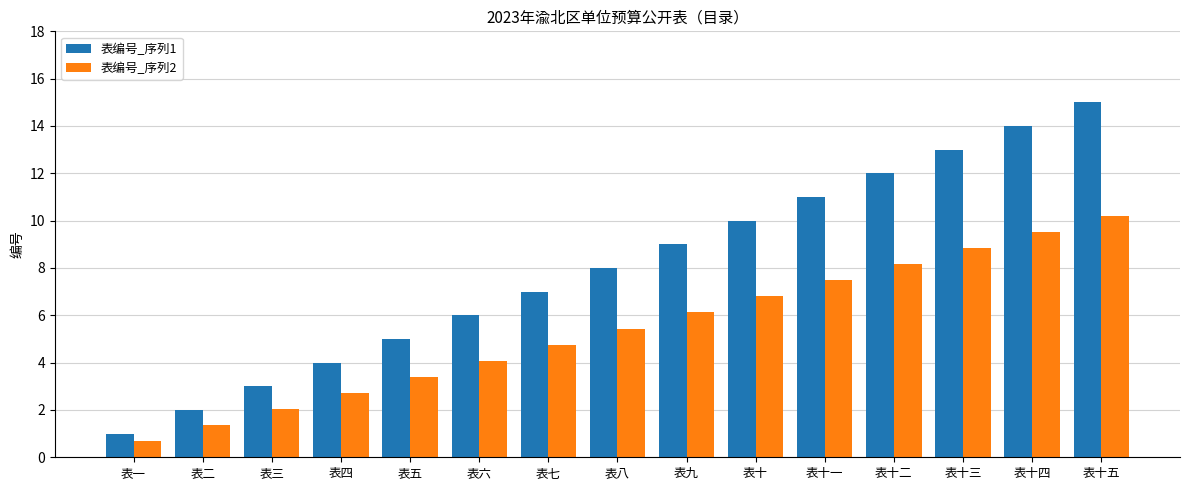

Rank the series by their maximum value, from lowest to highest.

表编号_序列2, 表编号_序列1